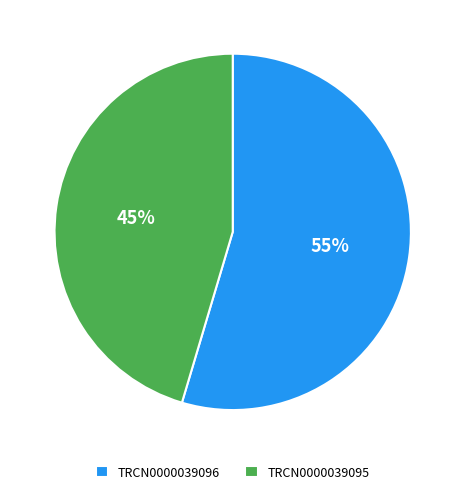

What percentage is the TRCN0000039095 slice, to the nearest percent?

45%